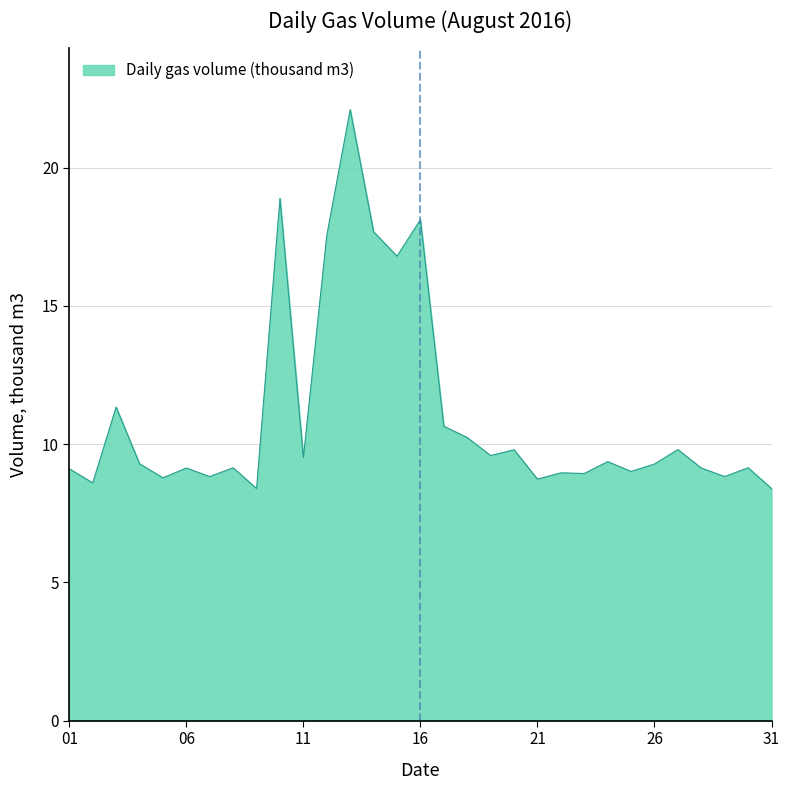

What is the difference between the maximum and minimum values?

13.7